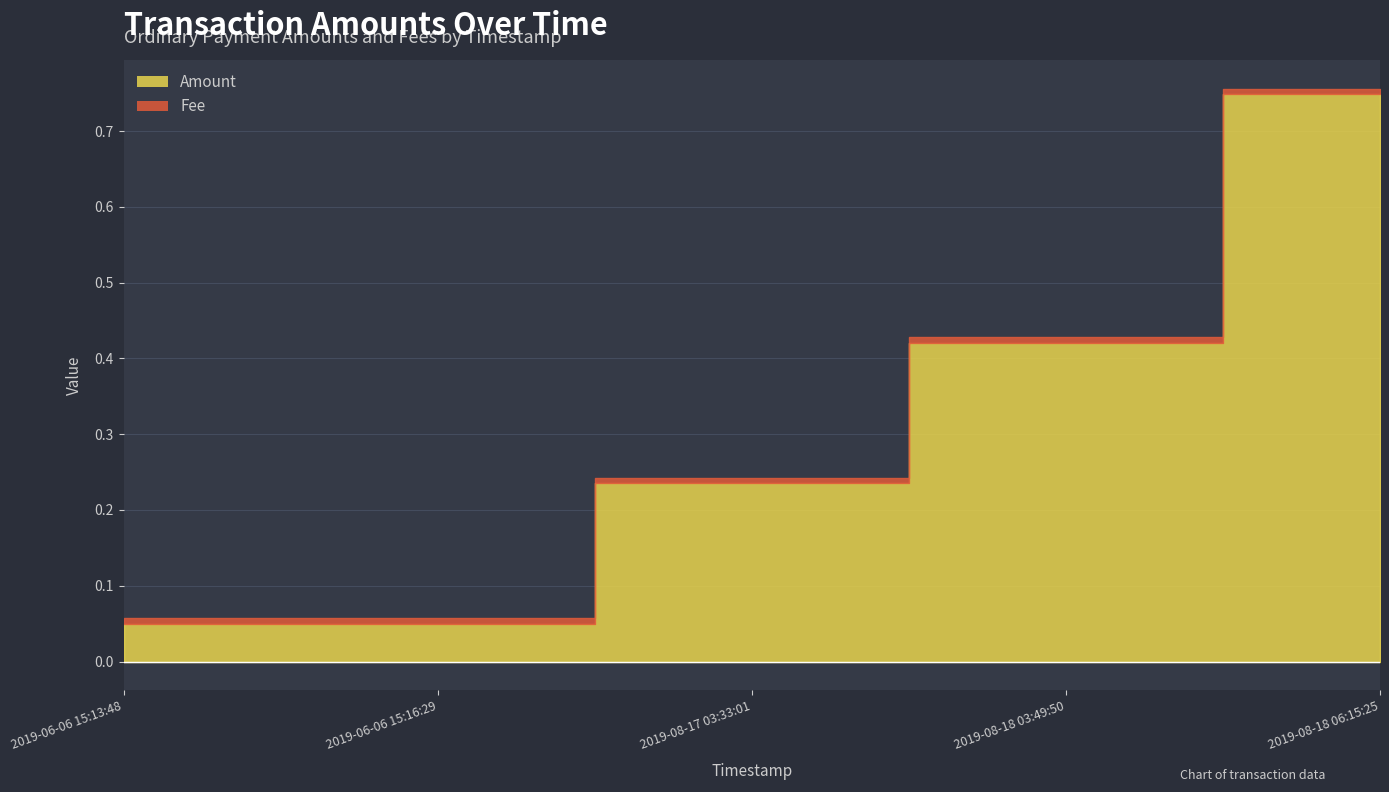

What is the difference between the highest and lowest values at 2019-08-18 03:49:50?

0.4